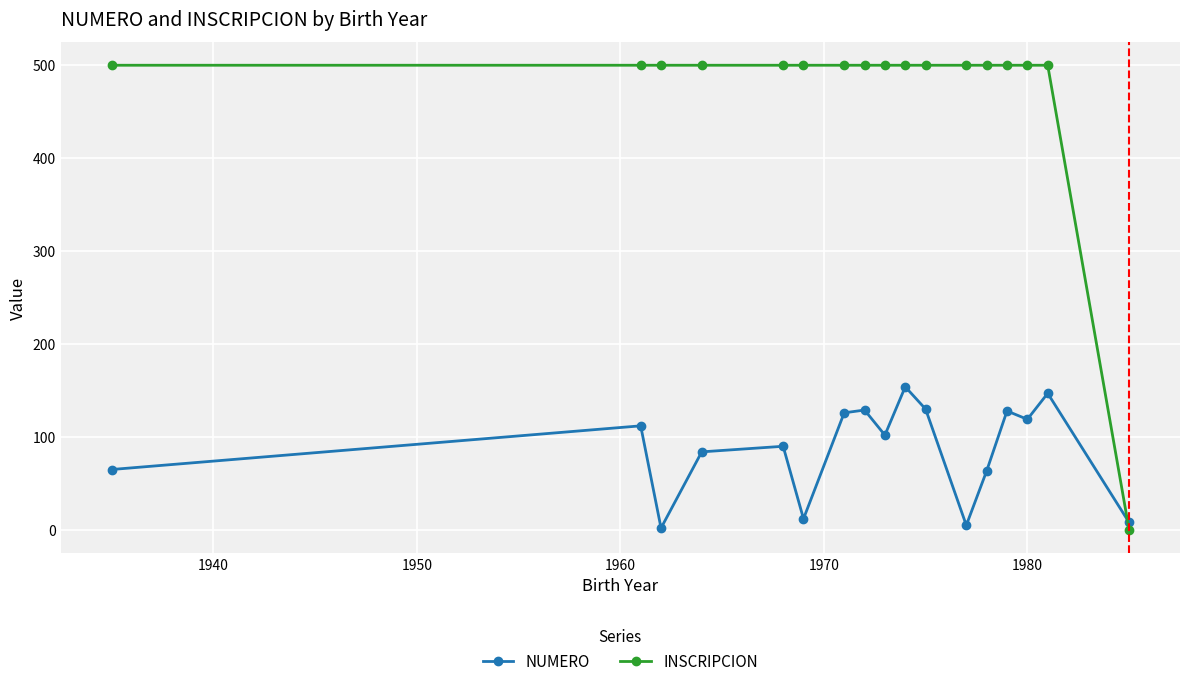

After their last crossing, which series has the higher values: NUMERO or INSCRIPCION?

NUMERO